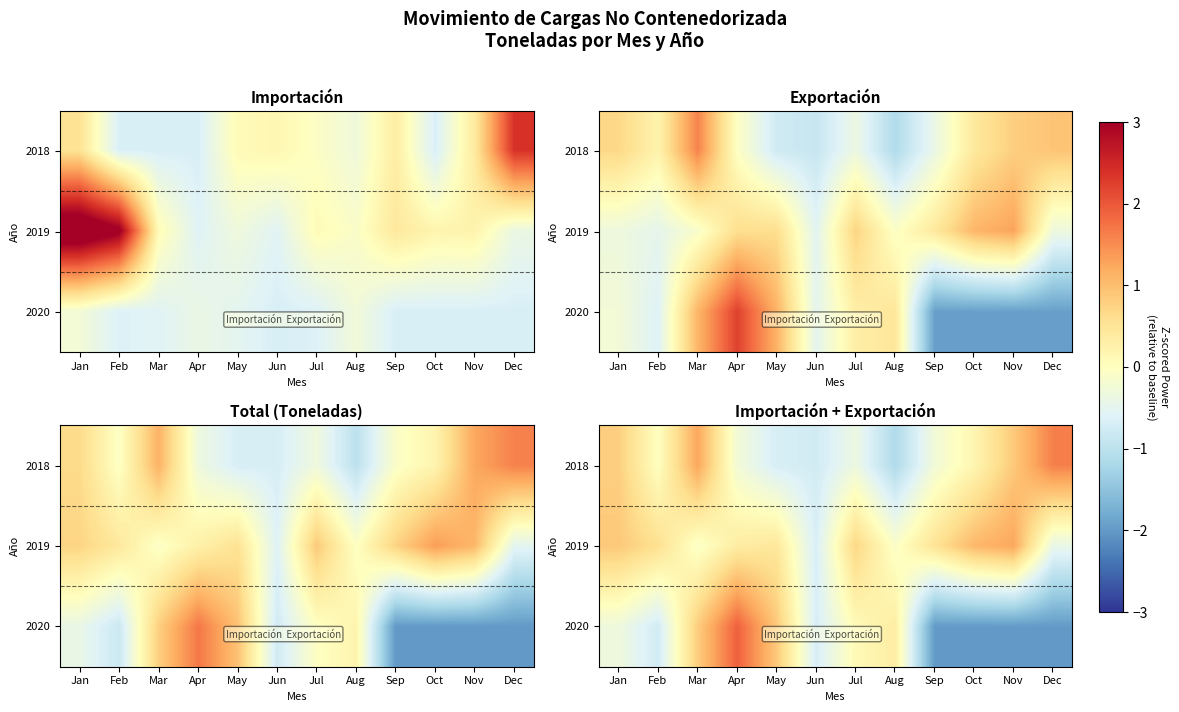

How many data points in 2018 are above 0?

5